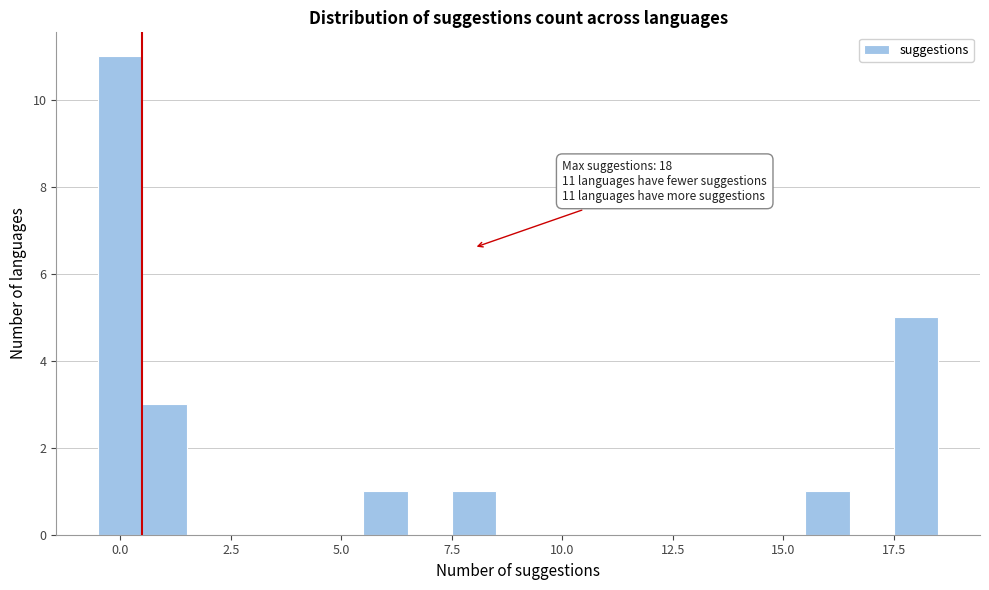

Read against the x-axis, roughly where is the centre of the tallest bar?

0.0